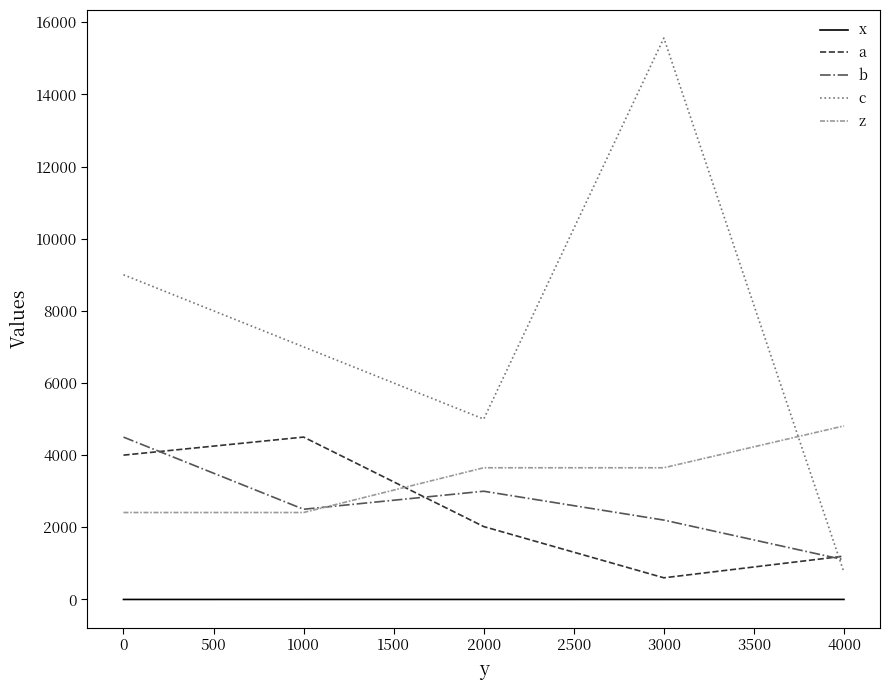

Which category has the highest value across all series?

3000